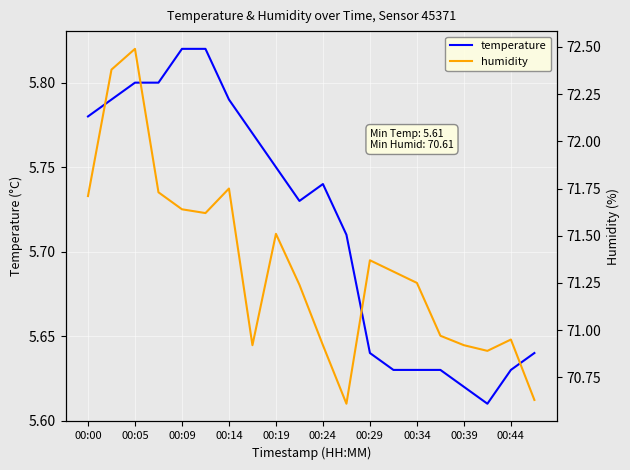

At 19, list the series in order from smallest to largest.

temperature, humidity